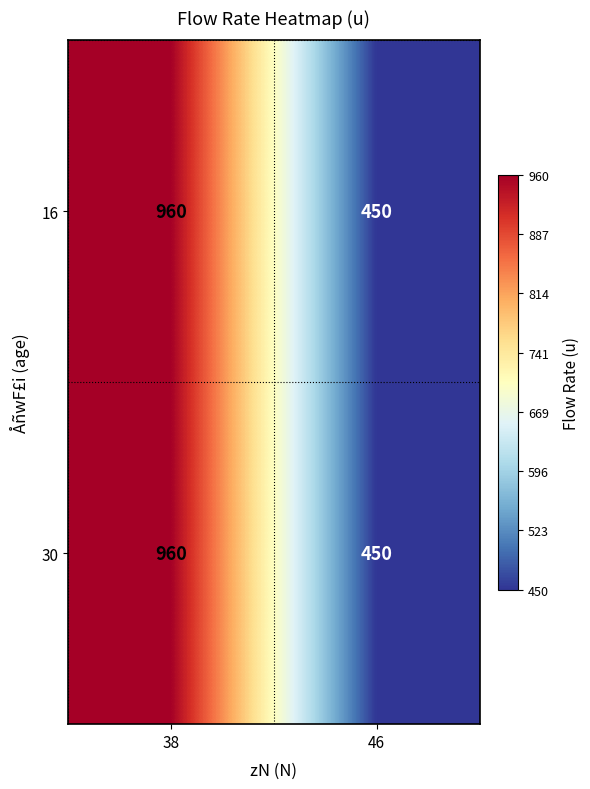

What is the smallest value displayed?

450